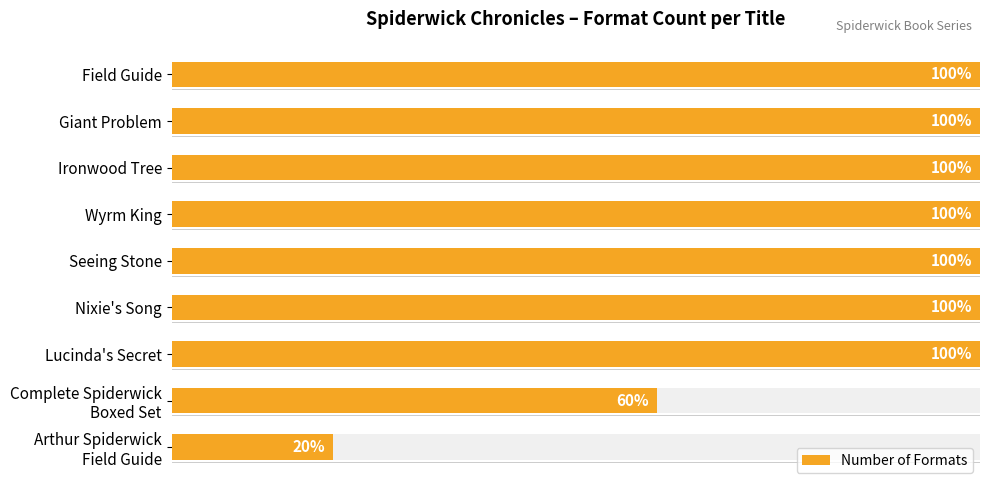

What is the average value?

4